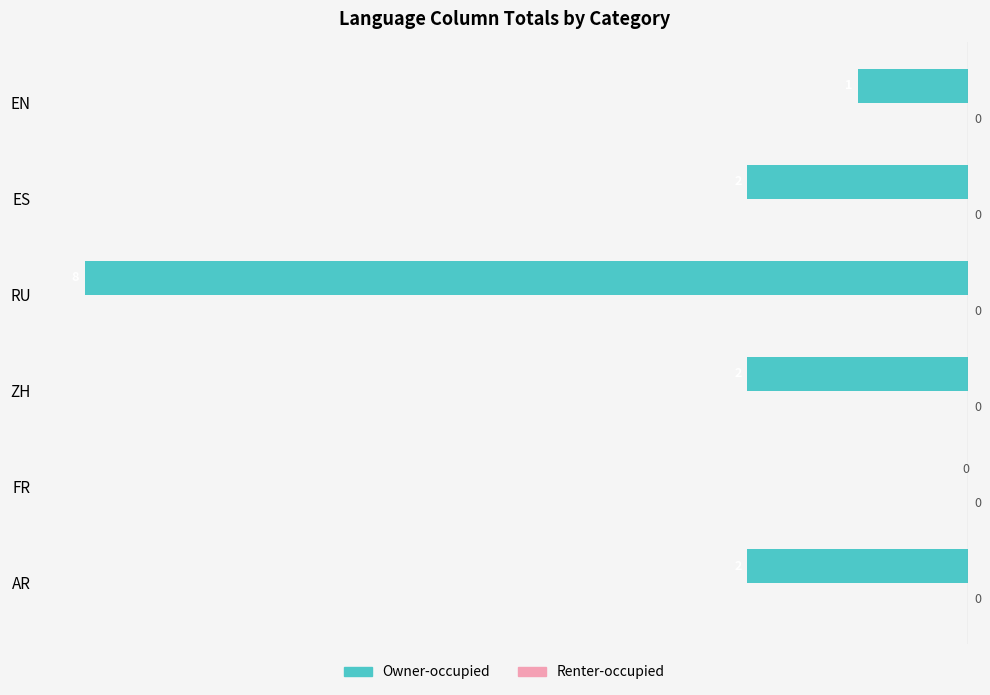

At which category does the chart reach its peak across all series?

FR